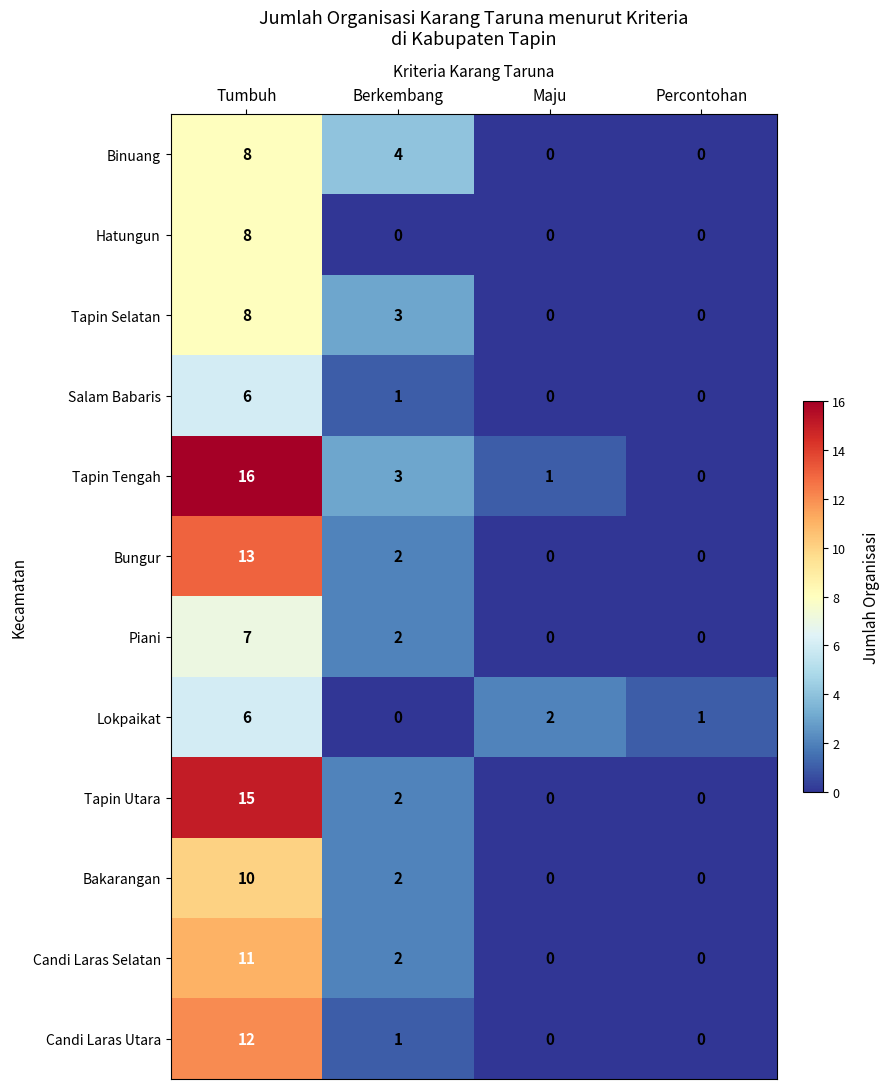

The Bungur series shows 13 at Tumbuh. True or false?

True